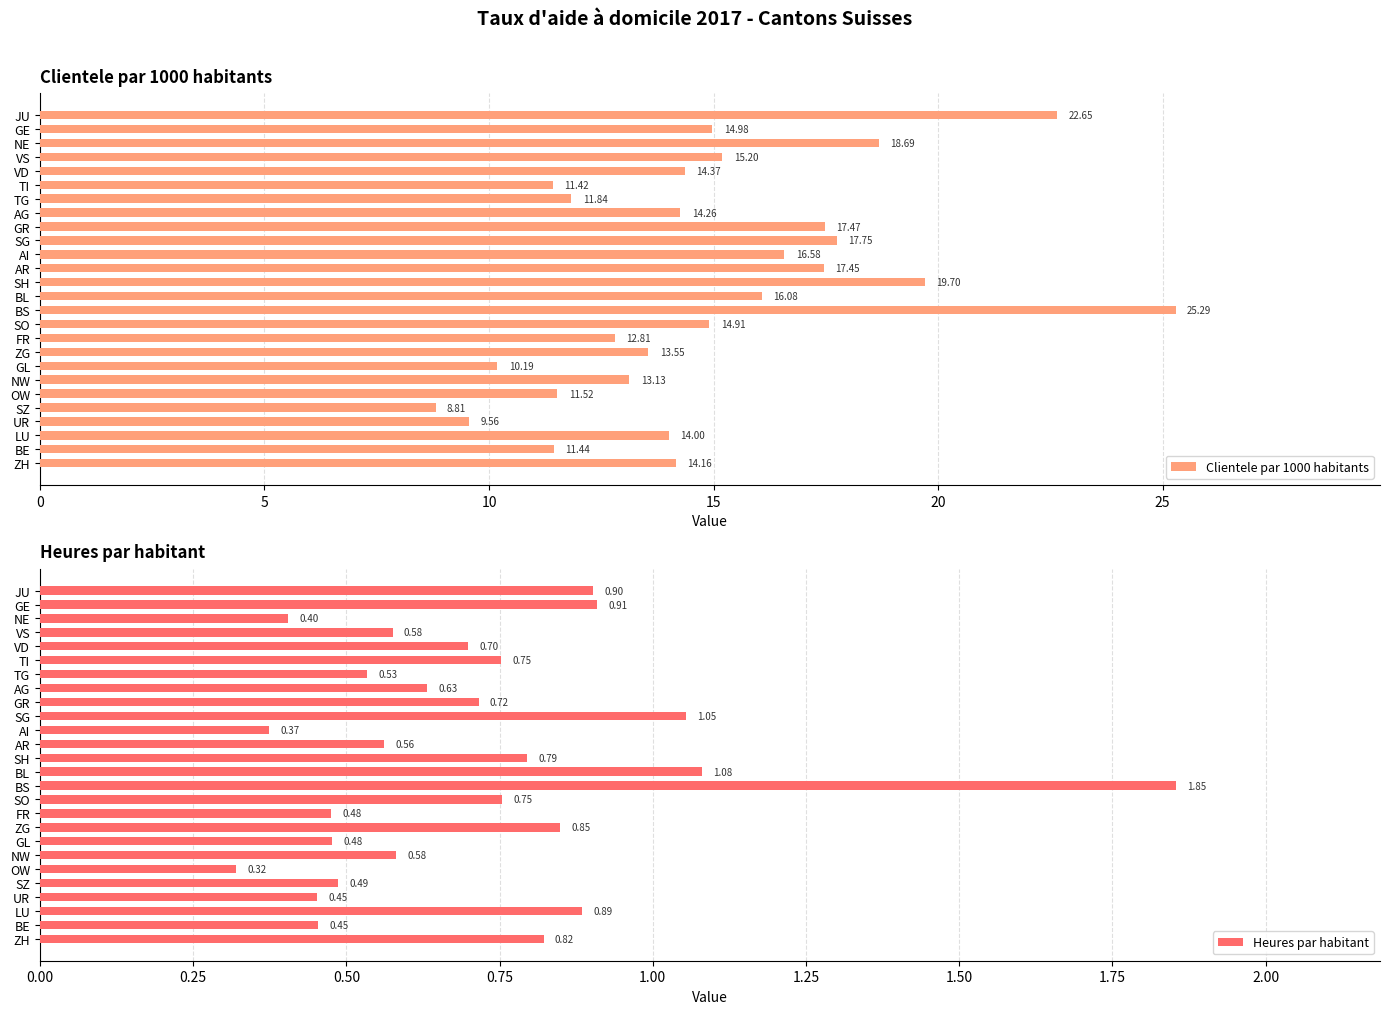

At which label is Clientele par 1000 habitants closest to 17?

AI